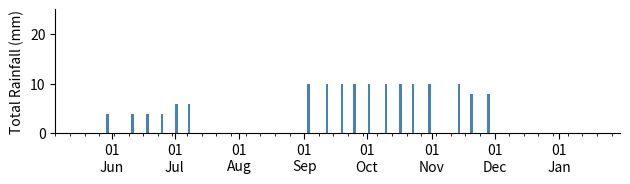

What is the greatest value displayed?

10